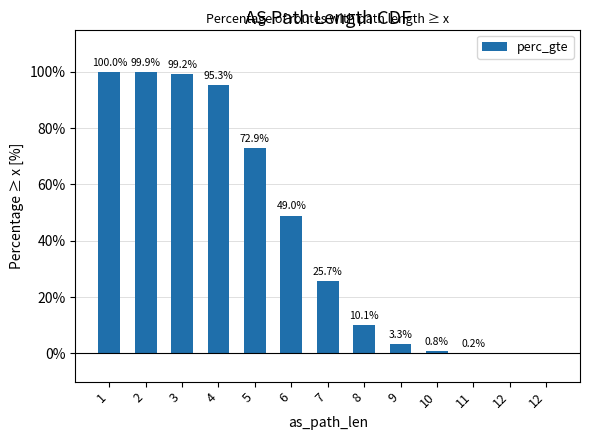

What is the sum of the values at 10 and 5?

0.7